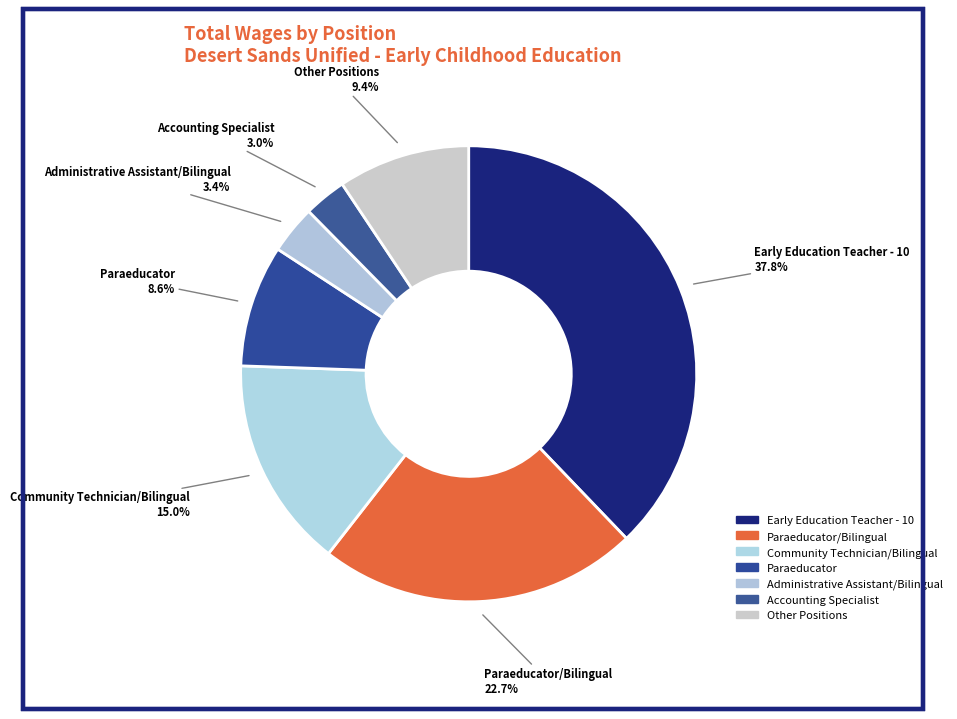

Count the number of slices in the pie.

7